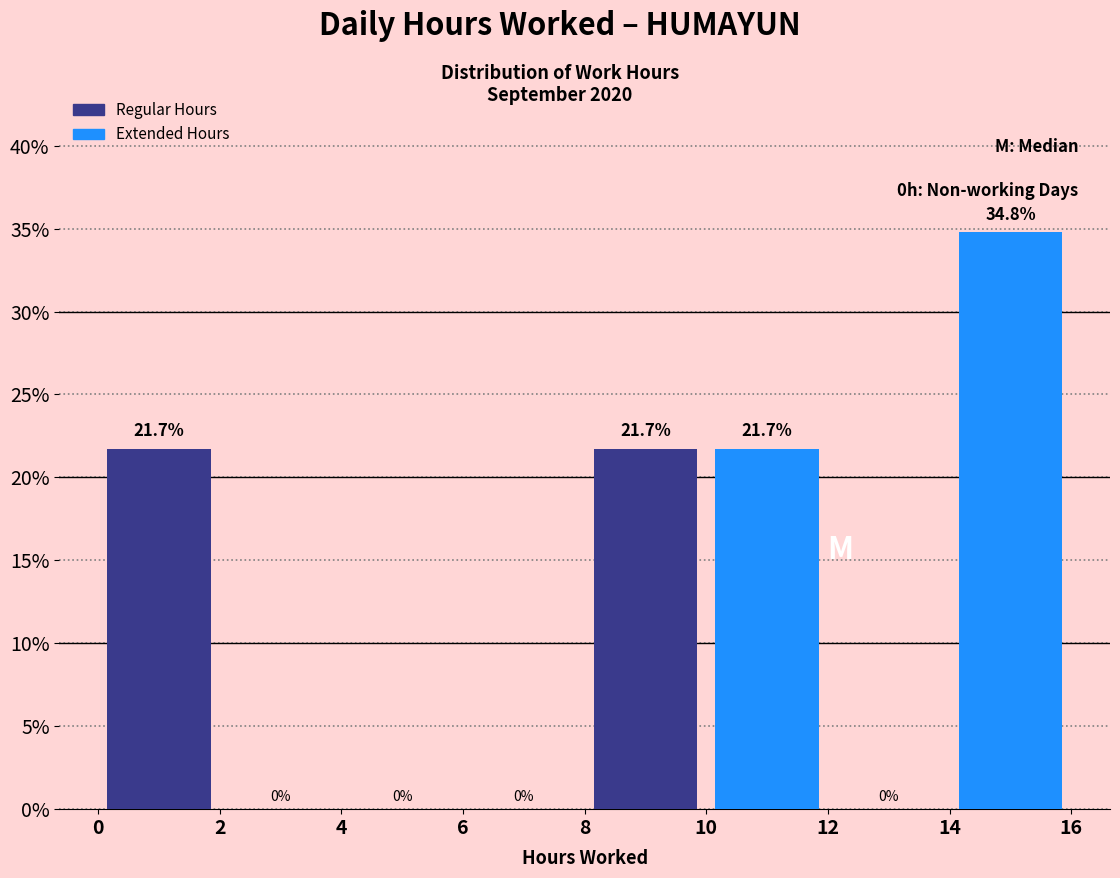

Reading left to right, transcribe all the data shown in this chart.

Regular Hours: 2=21.7	6=0.0	10=21.7	14=0.0
Extended Hours: 2=0.0	6=0.0	10=21.7	14=34.8